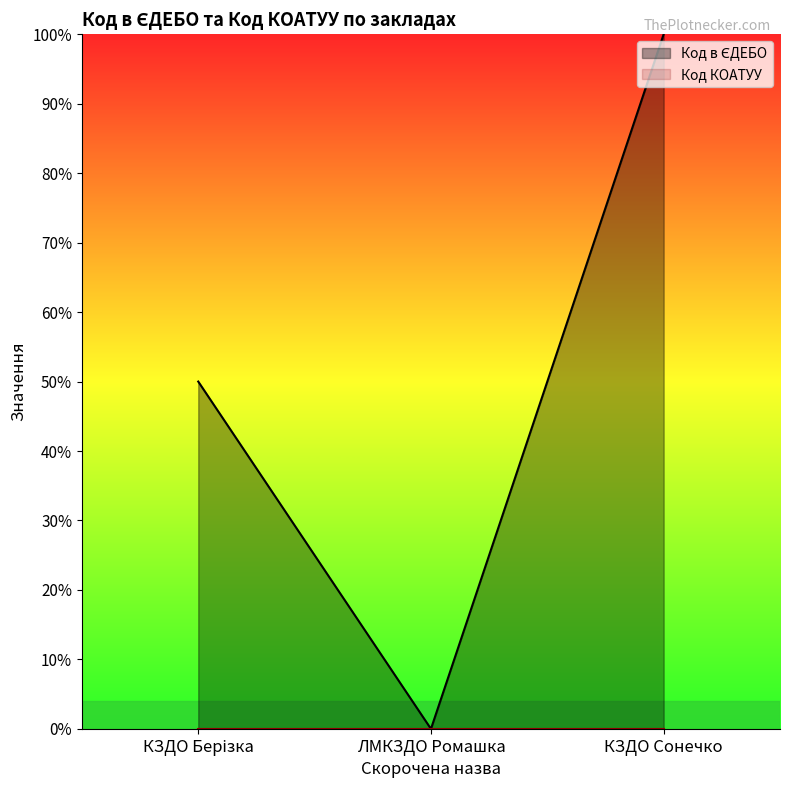

How many series are shown in this chart?

2